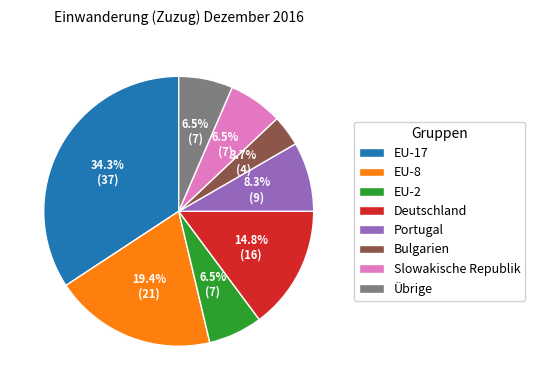

Between Bulgarien and EU-17, which is larger?

EU-17